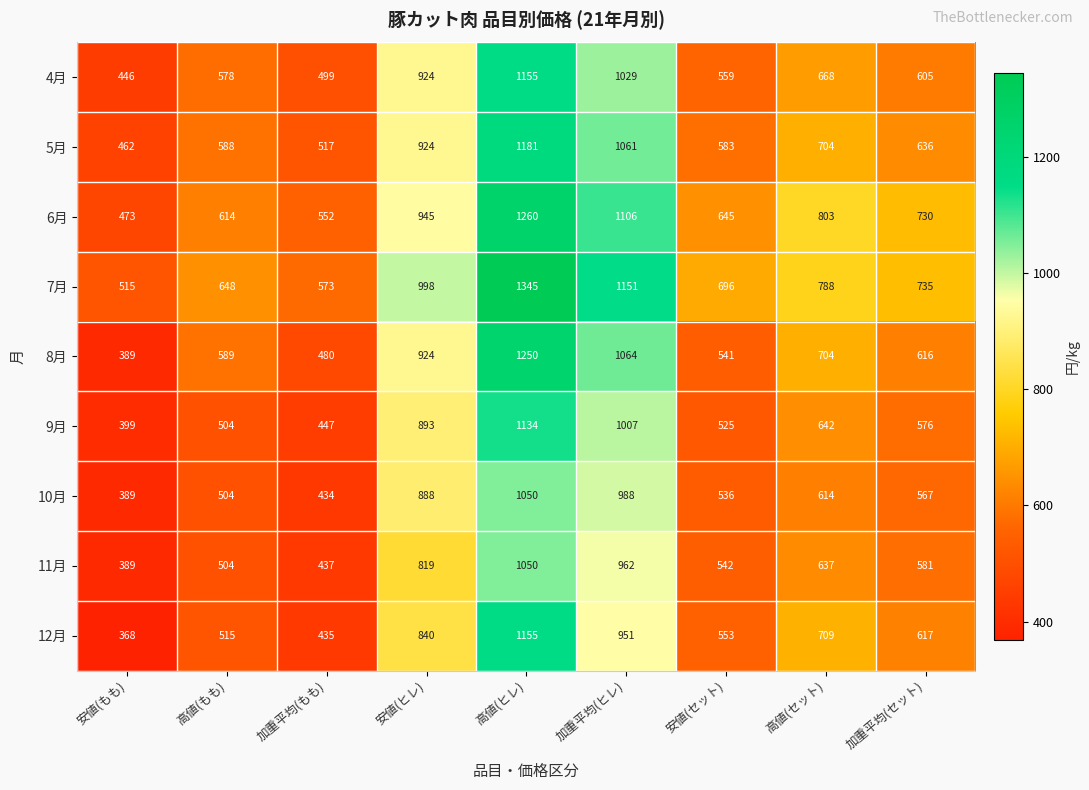

True or false: 10月 has a value of 597 at 安値(もも).

False